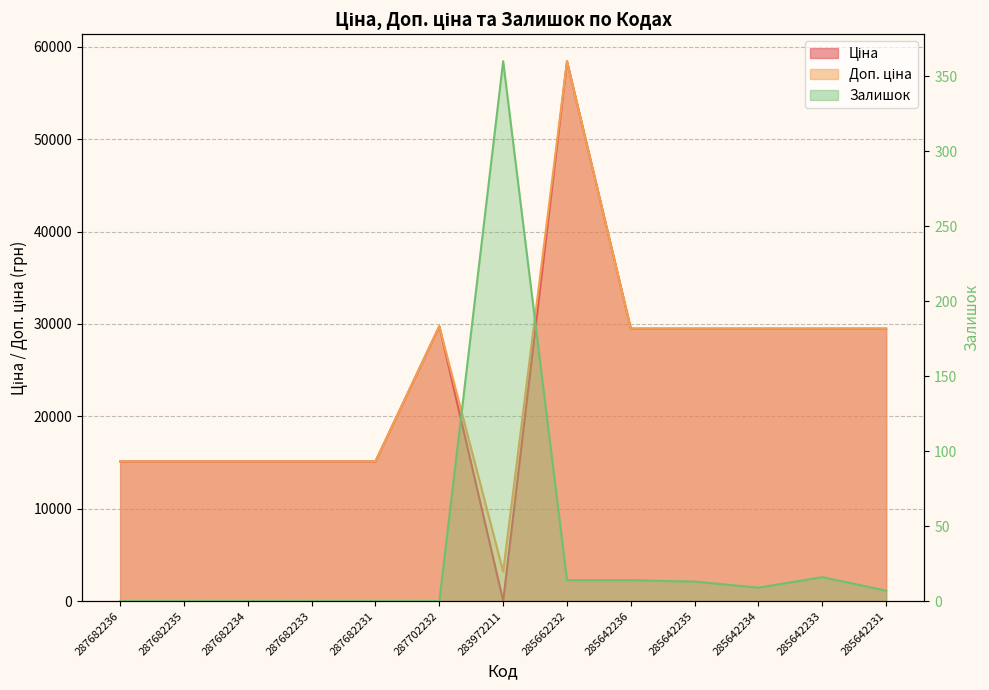

How many values in the Доп. ціна series exceed 29491?

7